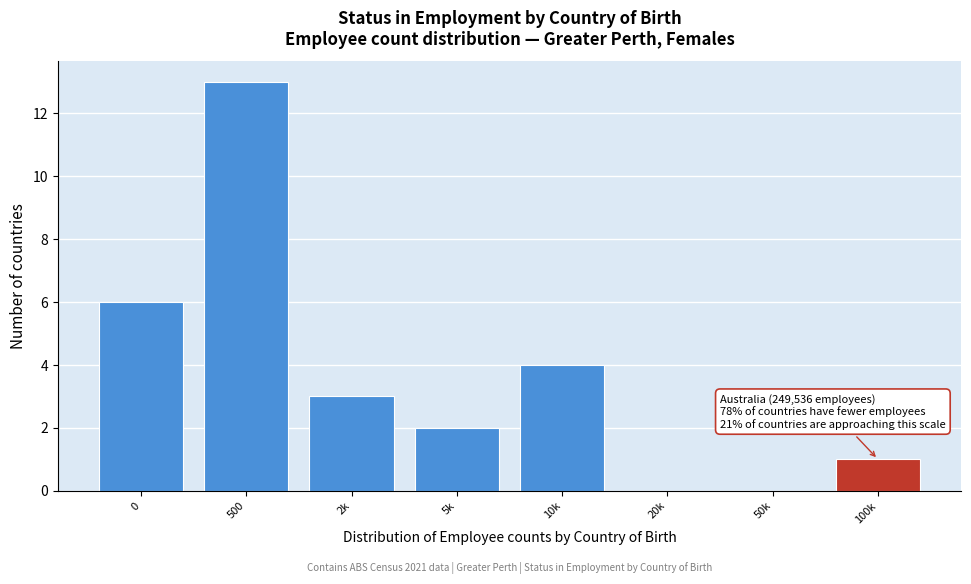

Reading left to right, extract all data points from this chart.

0=6	500=13	2k=3	5k=2	10k=4	20k=0	50k=0	100k=1